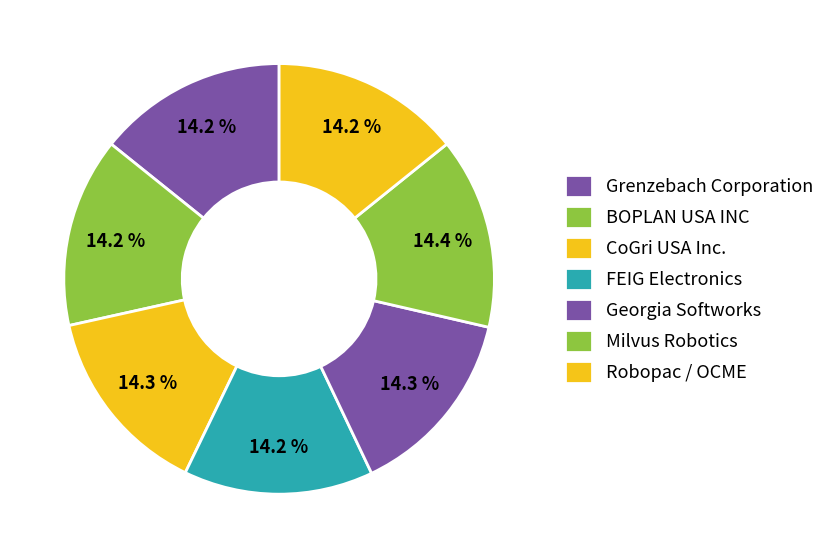

Between Georgia Softworks and Milvus Robotics, which is larger?

Milvus Robotics